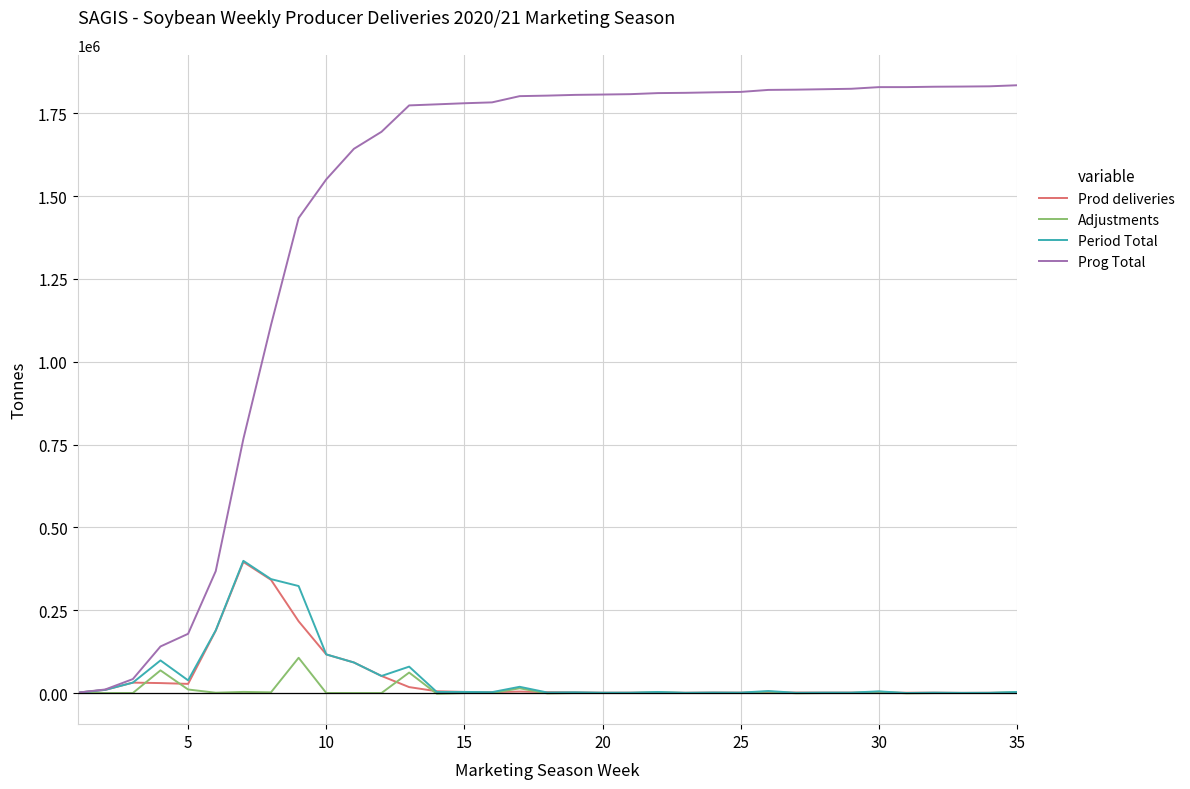

What is the average value of the Prod deliveries series?

44541